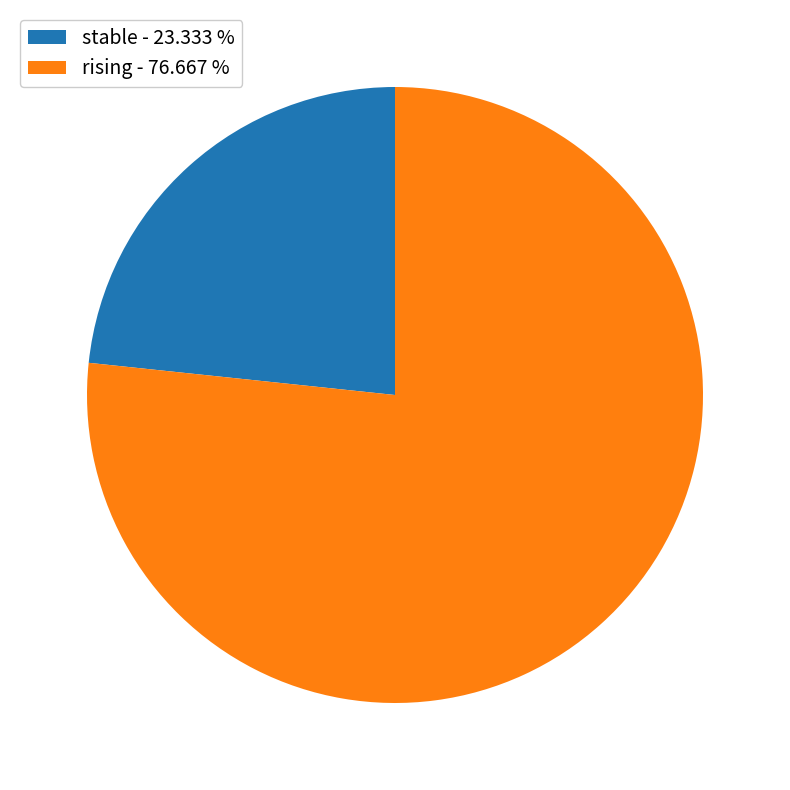

Rank the categories by value from lowest to highest.

stable - 23.333 %, rising - 76.667 %